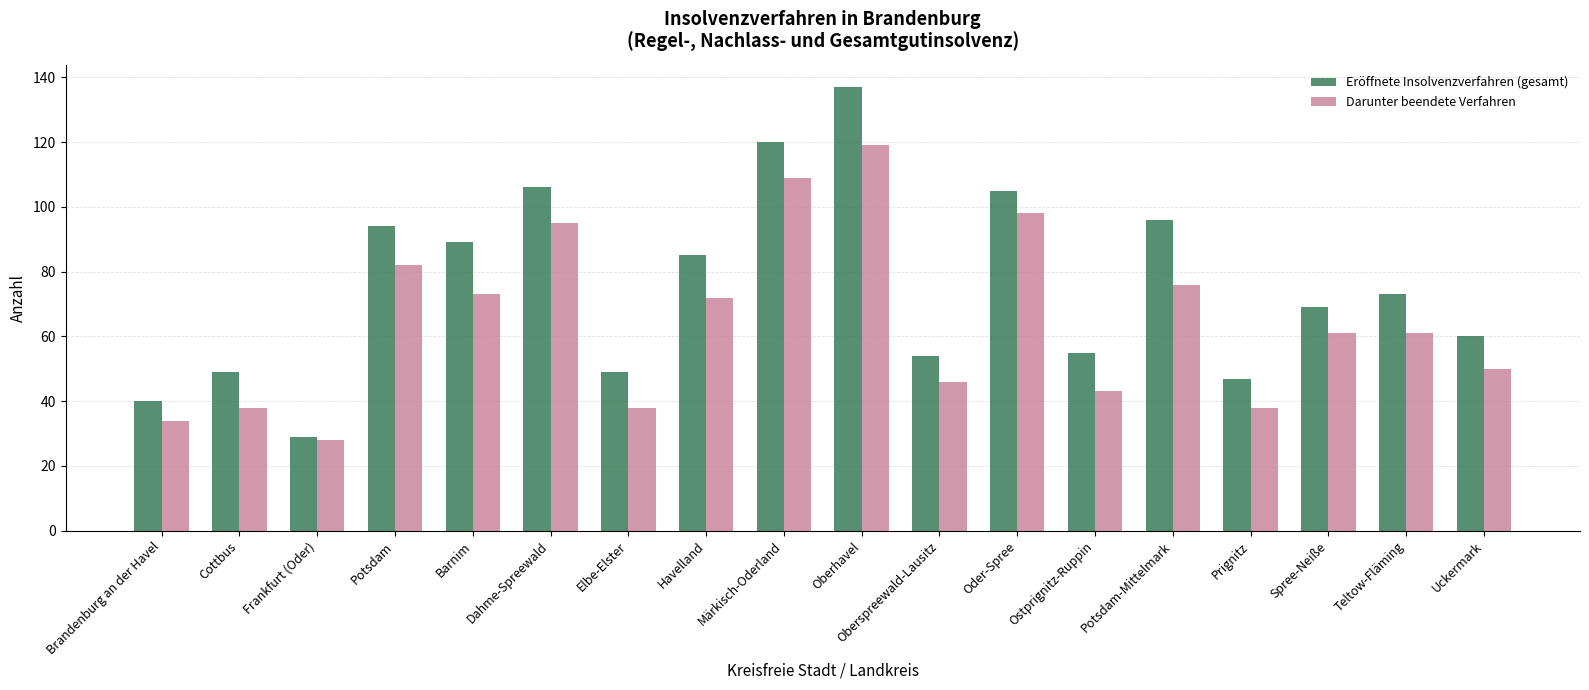

What are all the series names shown in the legend?

Eröffnete Insolvenzverfahren (gesamt), Darunter beendete Verfahren